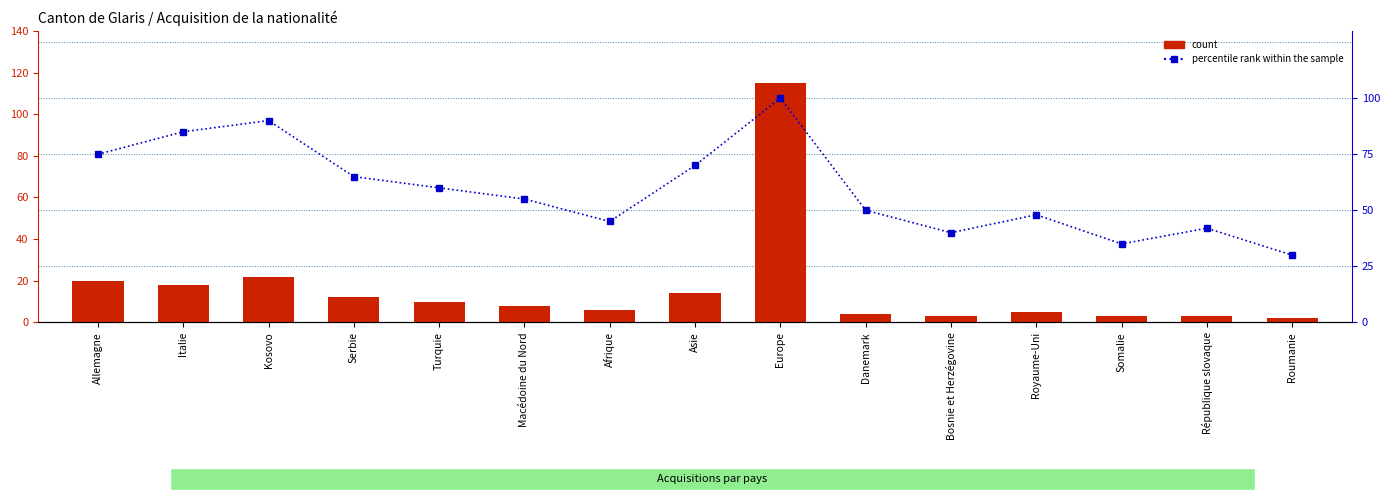

At which category is the sum across all series the highest?

Europe